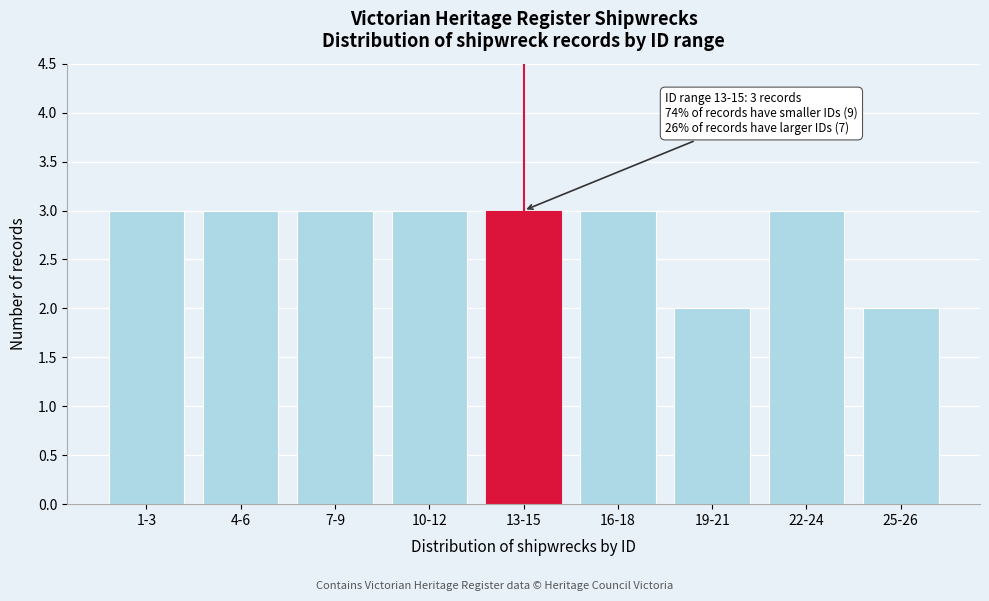

Reading left to right, transcribe all the data shown in this chart.

1-3=3	4-6=3	7-9=3	10-12=3	13-15=3	16-18=3	19-21=2	22-24=3	25-26=2